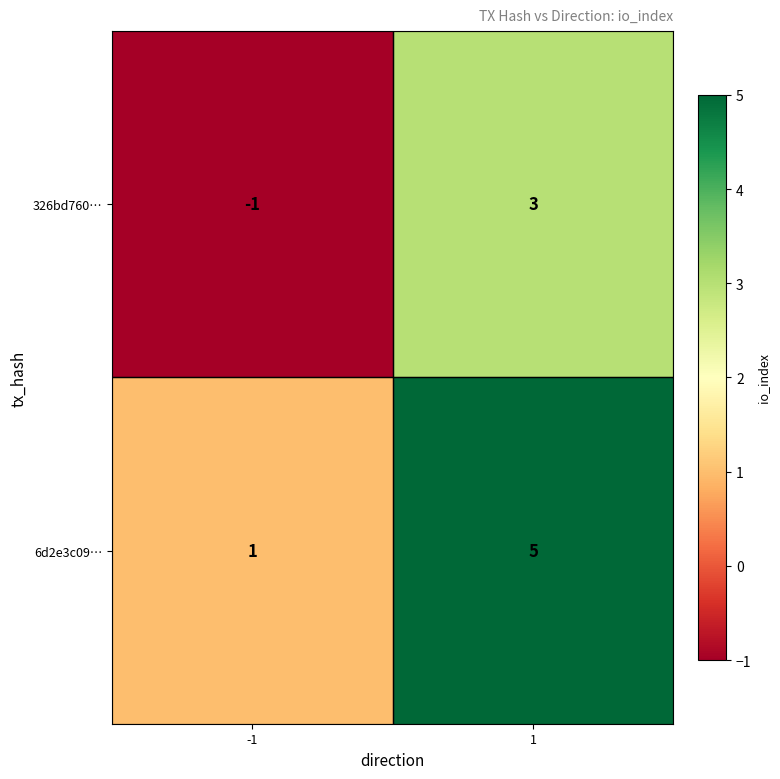

What is the difference between the 326bd760… values at -1 and 1?

4